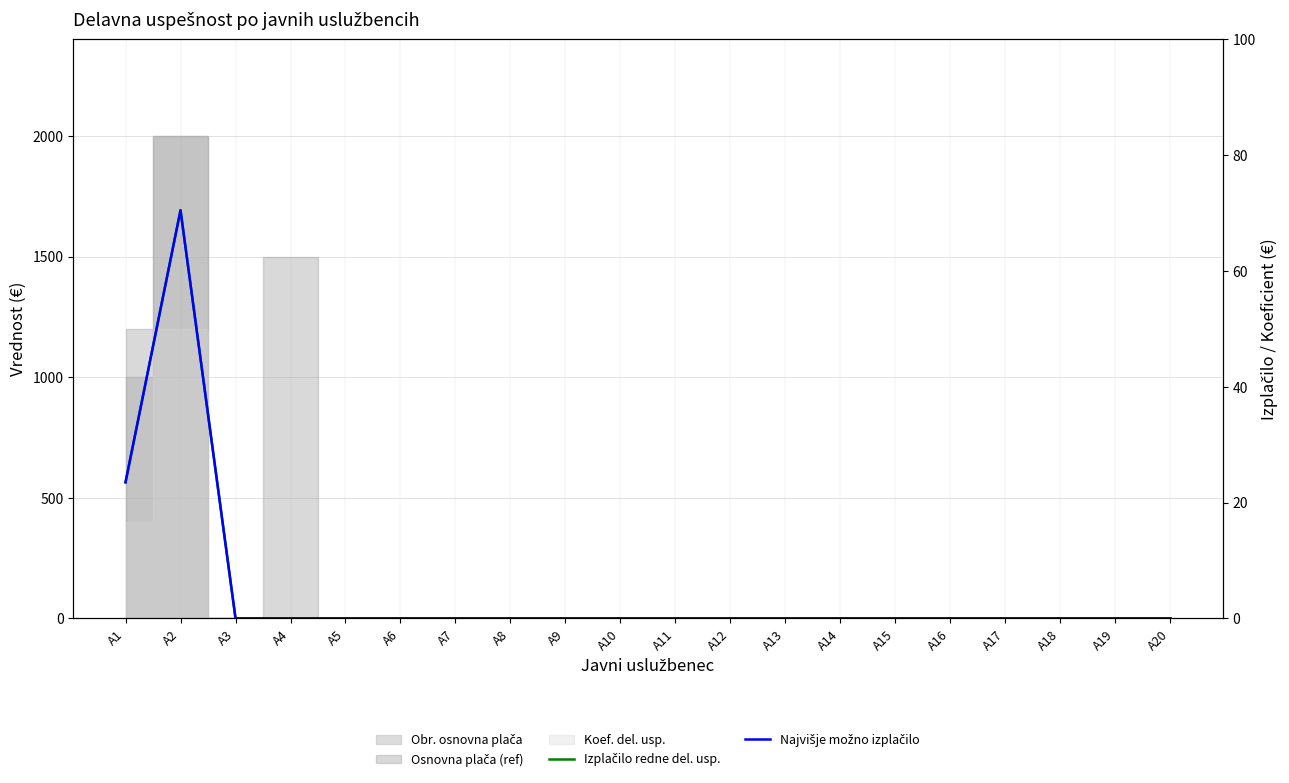

Which category has the highest value across all series?

A2